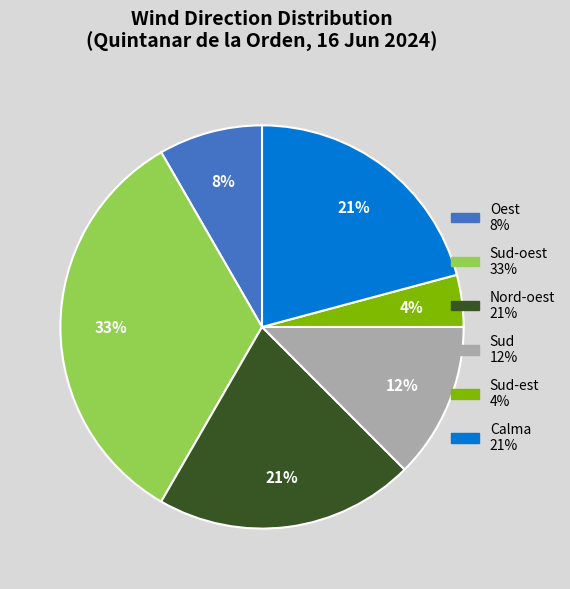

Count the number of slices in the pie.

6